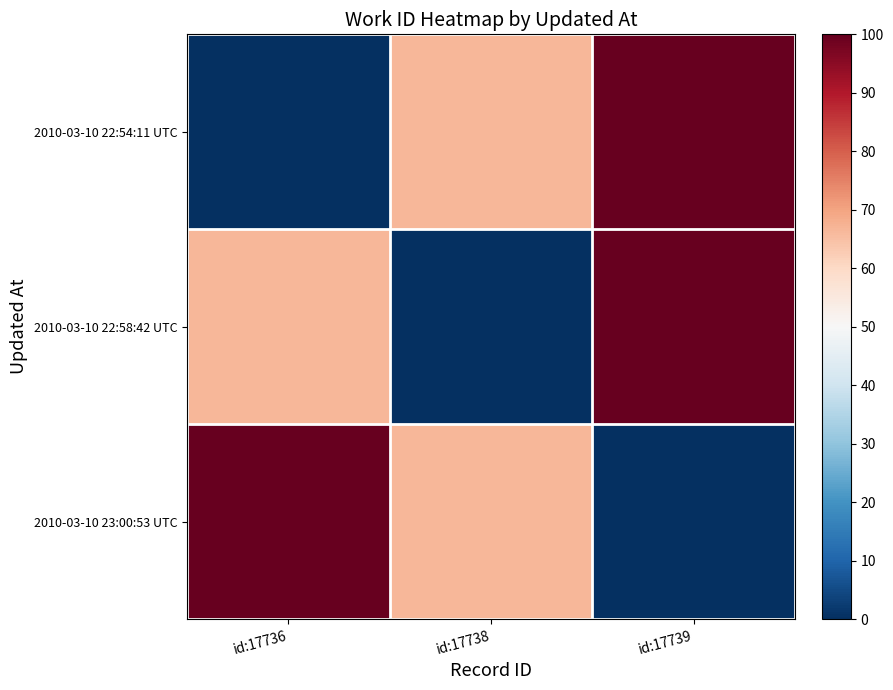

At id:17738, list the series in order from smallest to largest.

2010-03-10 22:58:42 UTC, 2010-03-10 22:54:11 UTC, 2010-03-10 23:00:53 UTC